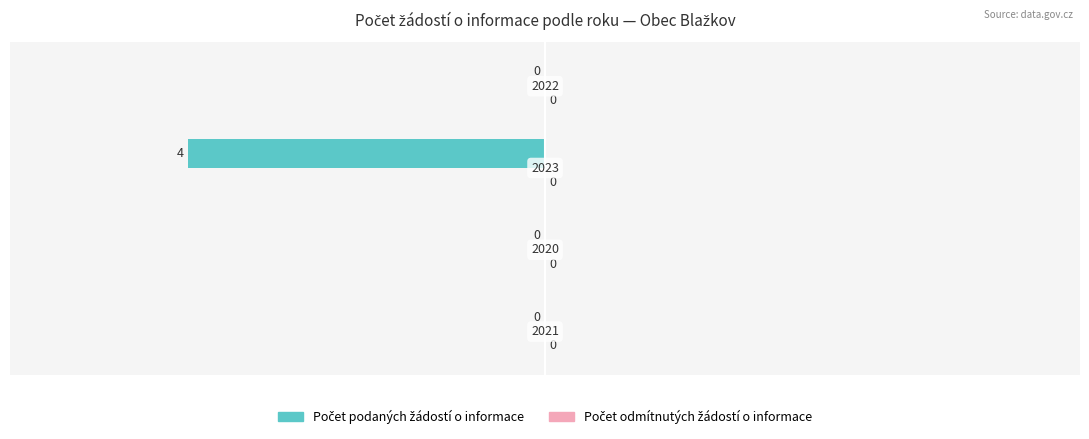

What is the sum of all values?

-4